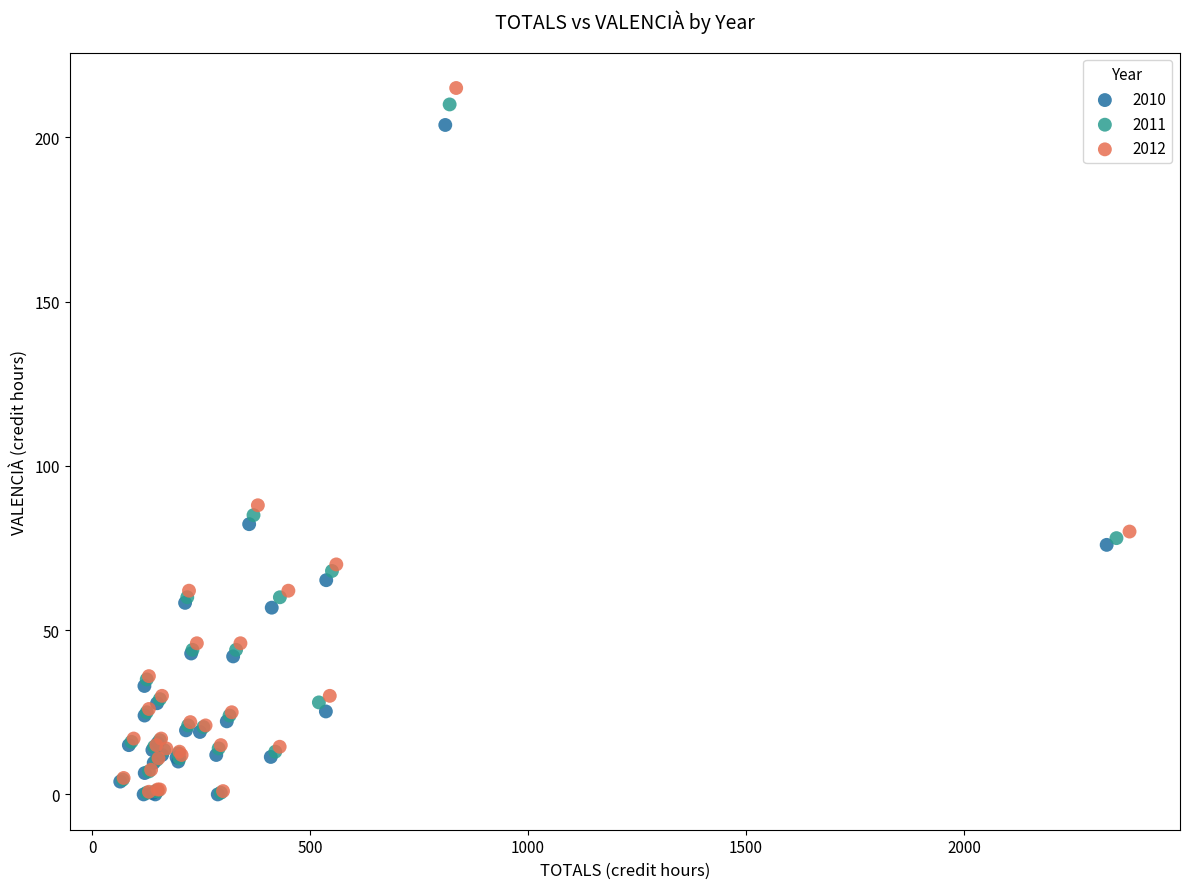

Which series has the widest spread of Y values?

2012